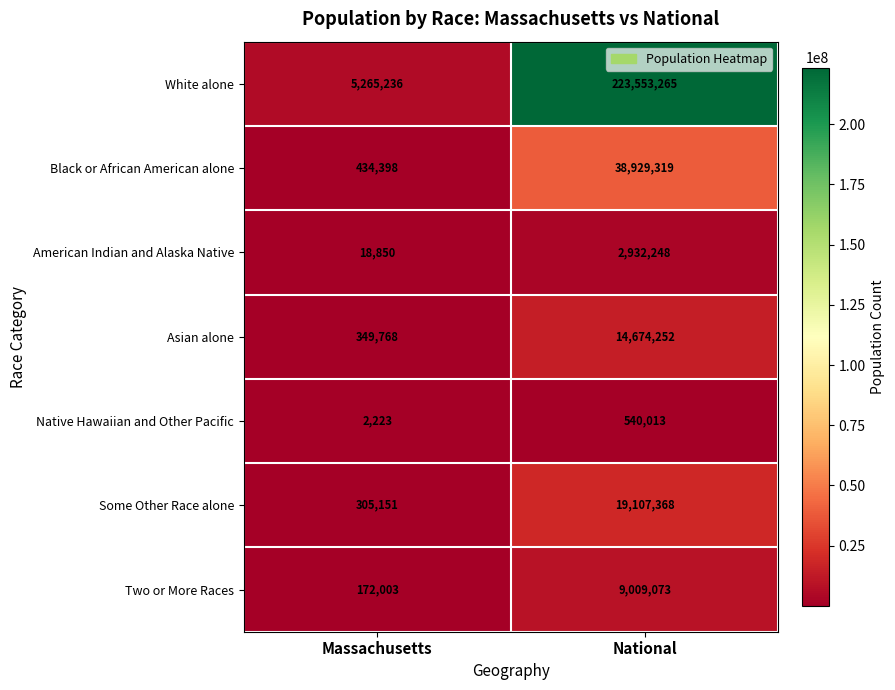

The Two or More Races series shows 172003 at Massachusetts. True or false?

True